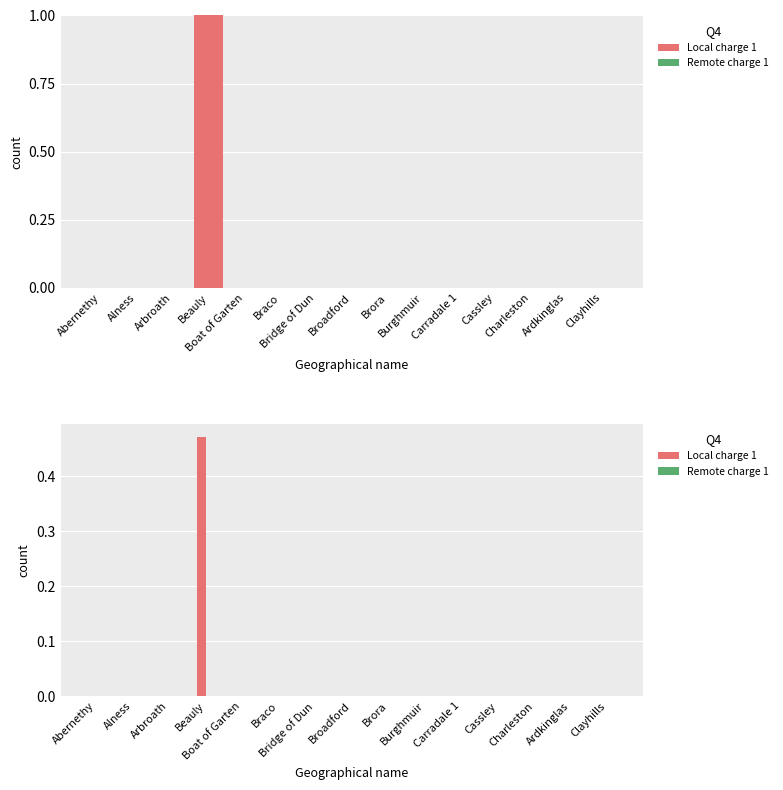

Where is Remote charge 1 nearest to the value 0?

Abernethy